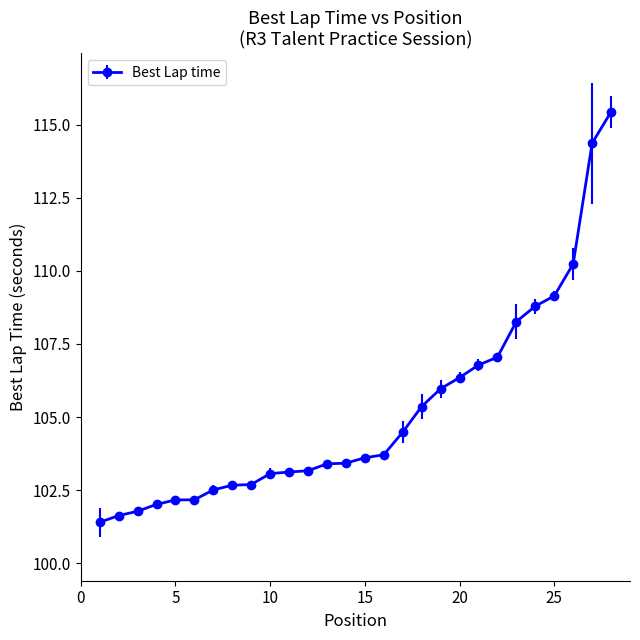

What is the smallest value displayed?

101.4